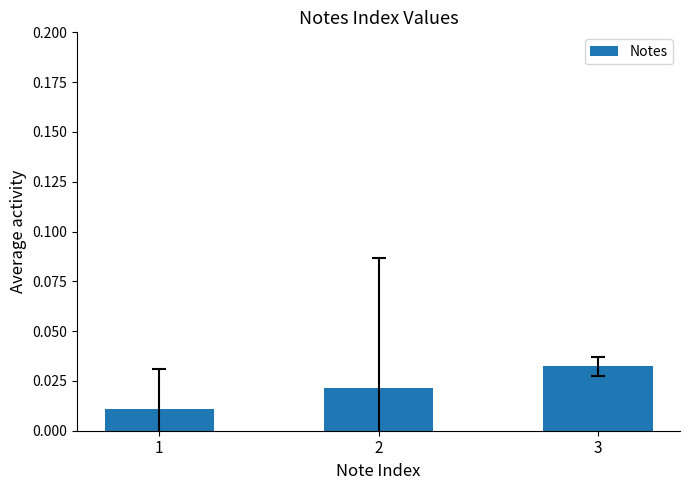

Which category has the lowest value across all series?

1